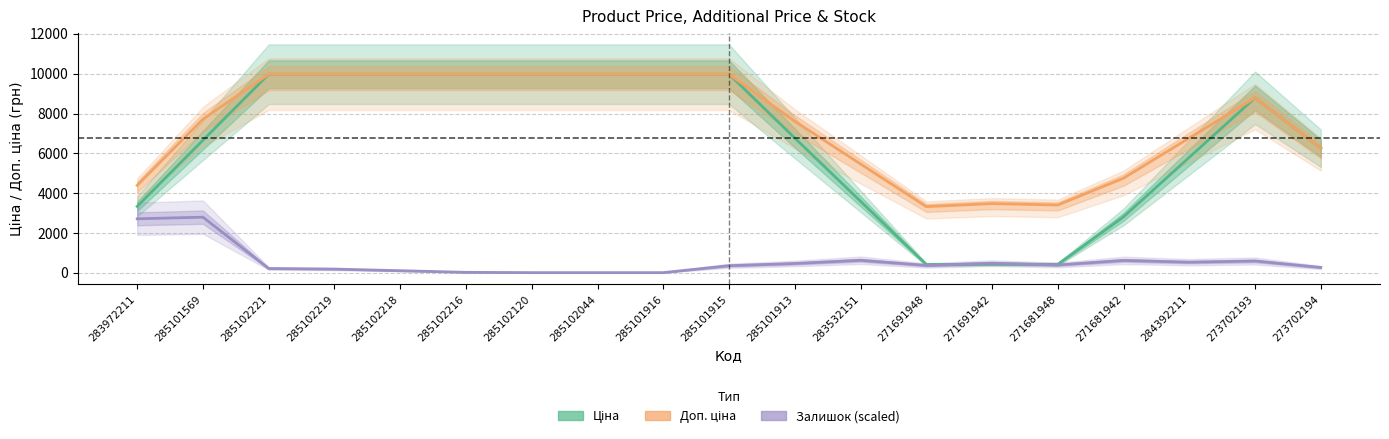

The value of Доп. ціна at 285102216 is 2030.9. True or false?

False